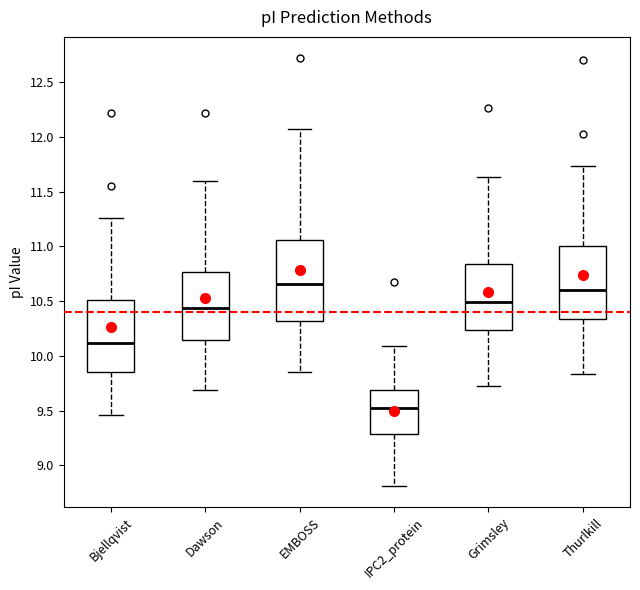

Reading left to right, transcribe this box plot: for each box, give where its median line is, the range the box spans, and where its two whiskers end, as read against the y-axis. The values are not printed on the chart, so give them approximately, as read against the axis.

Bjellqvist: median 10.10, box 9.85 to 10.50, whiskers 9.45 to 11.25
Dawson: median 10.45, box 10.15 to 10.75, whiskers 9.70 to 11.60
EMBOSS: median 10.65, box 10.30 to 11.05, whiskers 9.85 to 12.10
IPC2_protein: median 9.50, box 9.30 to 9.70, whiskers 8.80 to 10.10
Grimsley: median 10.50, box 10.25 to 10.85, whiskers 9.70 to 11.65
Thurlkill: median 10.60, box 10.35 to 11.00, whiskers 9.85 to 11.75